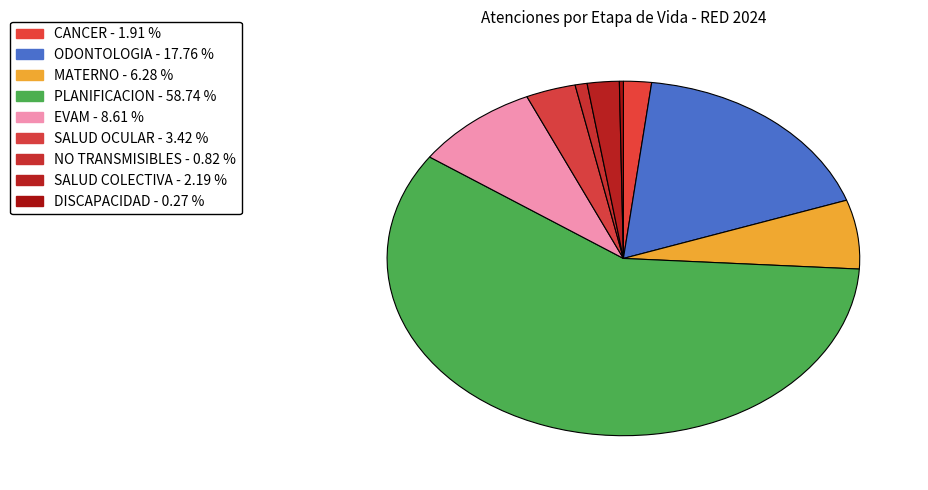

What is the change in value from PLANIFICACION to NO TRANSMISIBLES?

-424